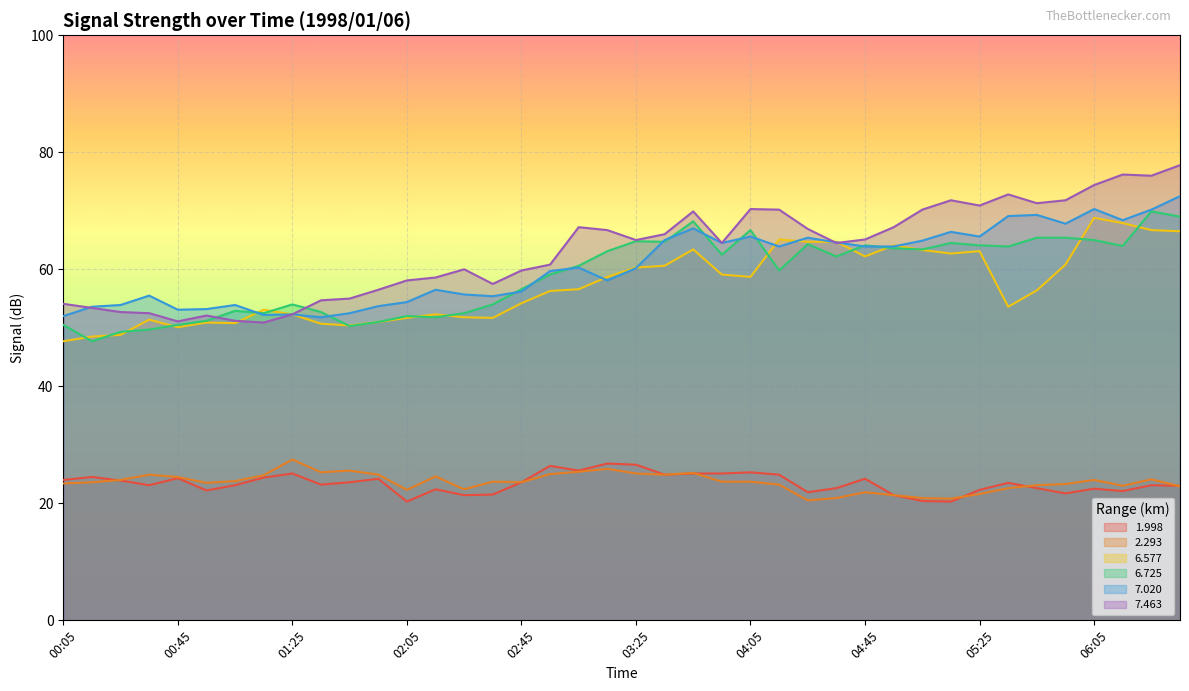

How many values in the 1.998 series exceed 23?

24